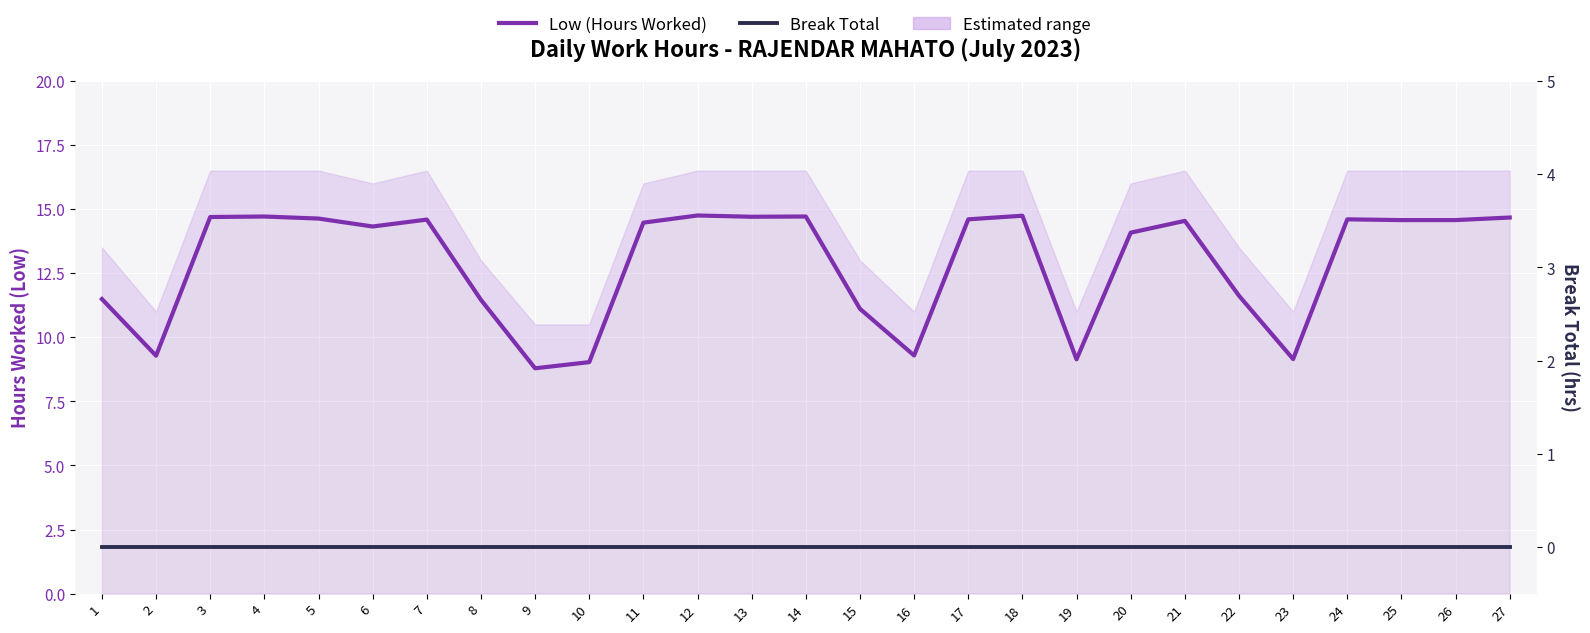

At which category is the sum across all series the highest?

12